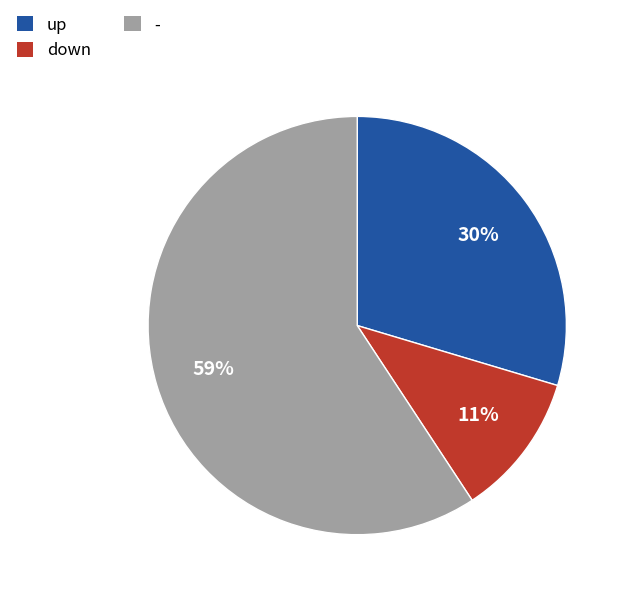

Between up and down, which is larger?

up